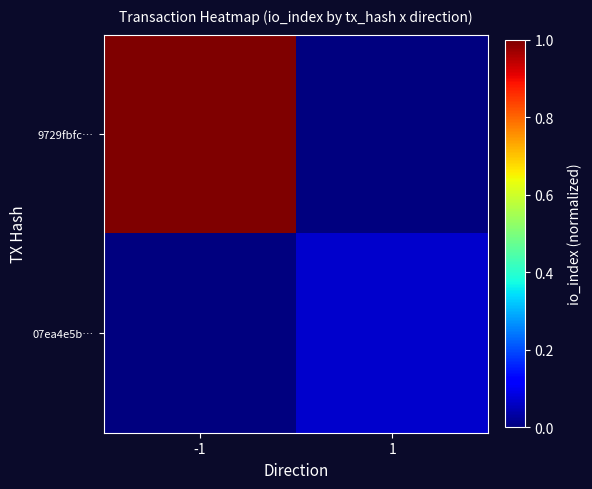

Reading left to right, what are all the values shown in this chart?

9729fbfc…: -1=1.0	1=0.0
07ea4e5b…: -1=0.0	1=0.1